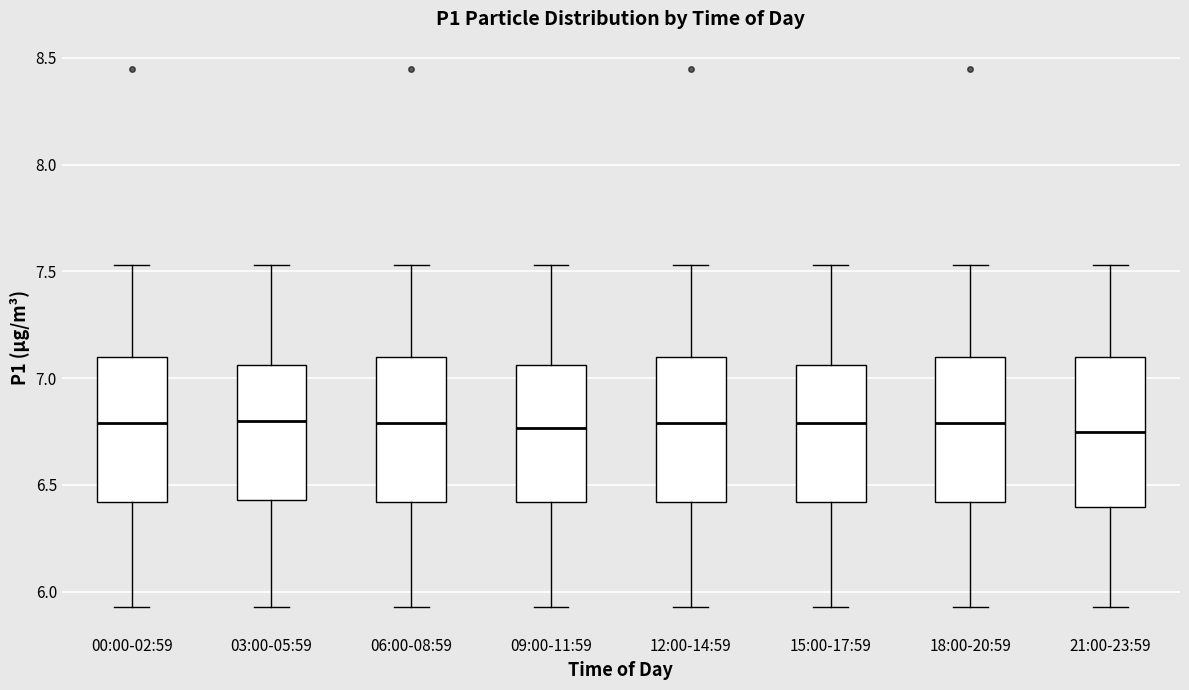

Reading left to right, transcribe this box plot: for each box, give where its median line is, the range the box spans, and where its two whiskers end, as read against the y-axis. The values are not printed on the chart, so give them approximately, as read against the axis.

00:00-02:59: median 6.80, box 6.40 to 7.10, whiskers 5.95 to 7.55
03:00-05:59: median 6.80, box 6.45 to 7.05, whiskers 5.95 to 7.55
06:00-08:59: median 6.80, box 6.40 to 7.10, whiskers 5.95 to 7.55
09:00-11:59: median 6.75, box 6.40 to 7.05, whiskers 5.95 to 7.55
12:00-14:59: median 6.80, box 6.40 to 7.10, whiskers 5.95 to 7.55
15:00-17:59: median 6.80, box 6.40 to 7.05, whiskers 5.95 to 7.55
18:00-20:59: median 6.80, box 6.40 to 7.10, whiskers 5.95 to 7.55
21:00-23:59: median 6.75, box 6.40 to 7.10, whiskers 5.95 to 7.55